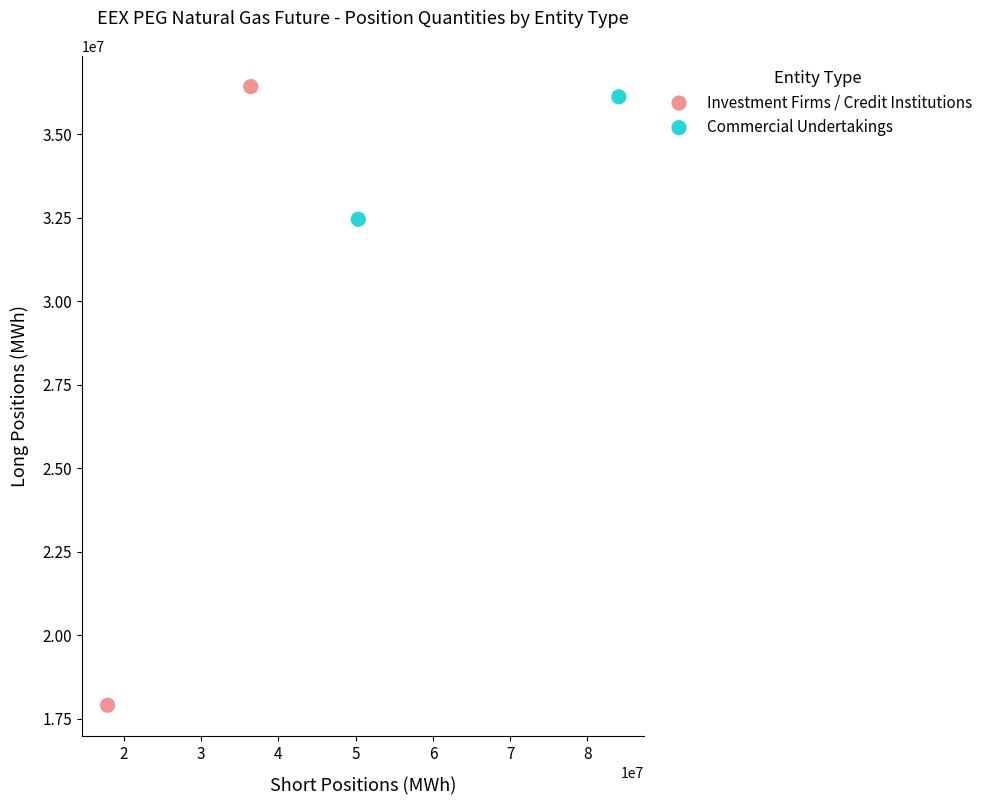

Which series reaches the maximum Y coordinate?

Investment Firms / Credit Institutions